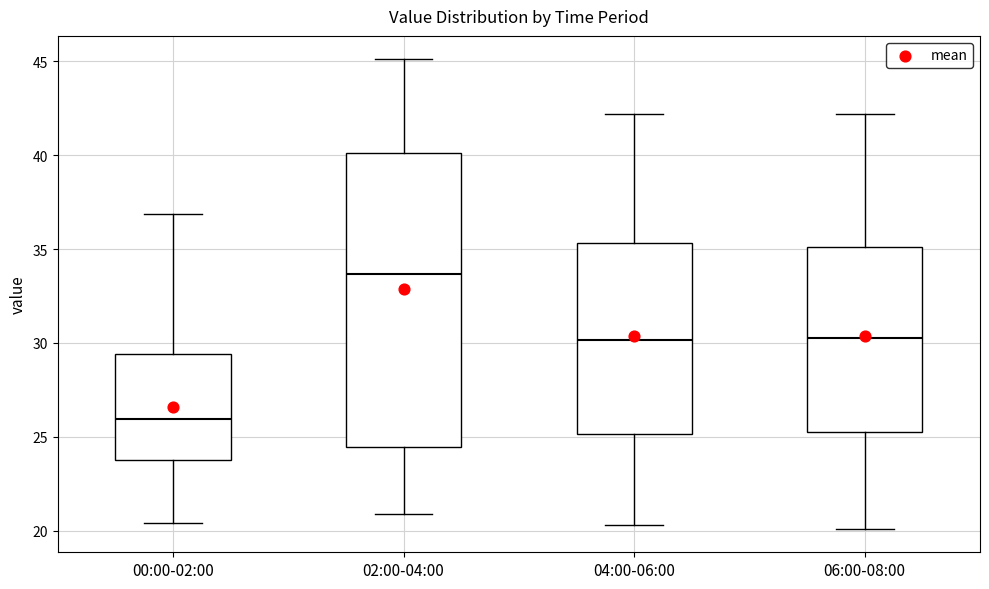

Comparing the boxes themselves (not the whiskers), which one is the tallest?

02:00-04:00